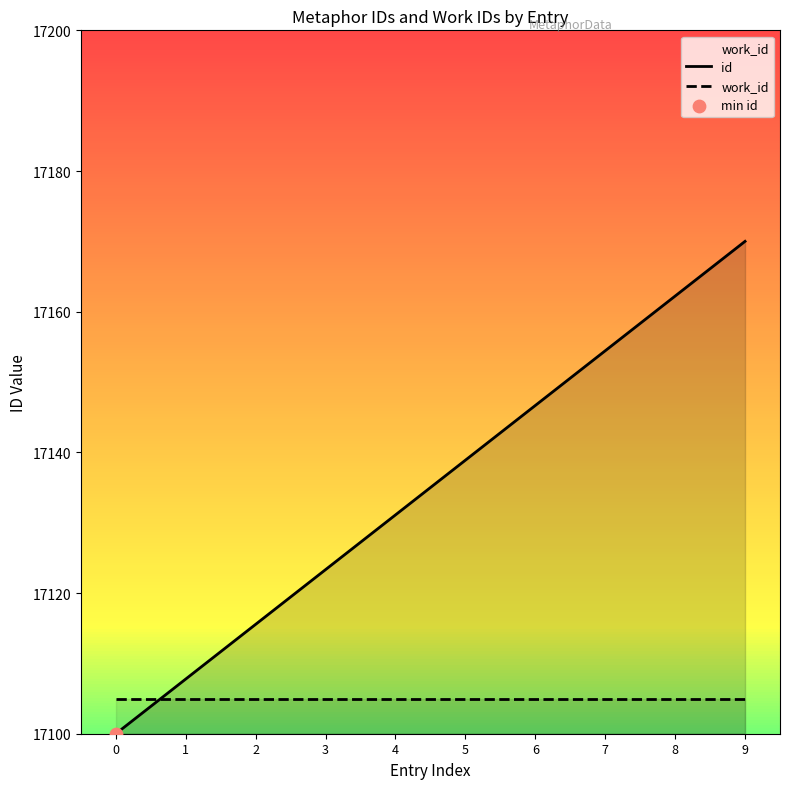

At how many categories does at least one series exceed 17167?

1